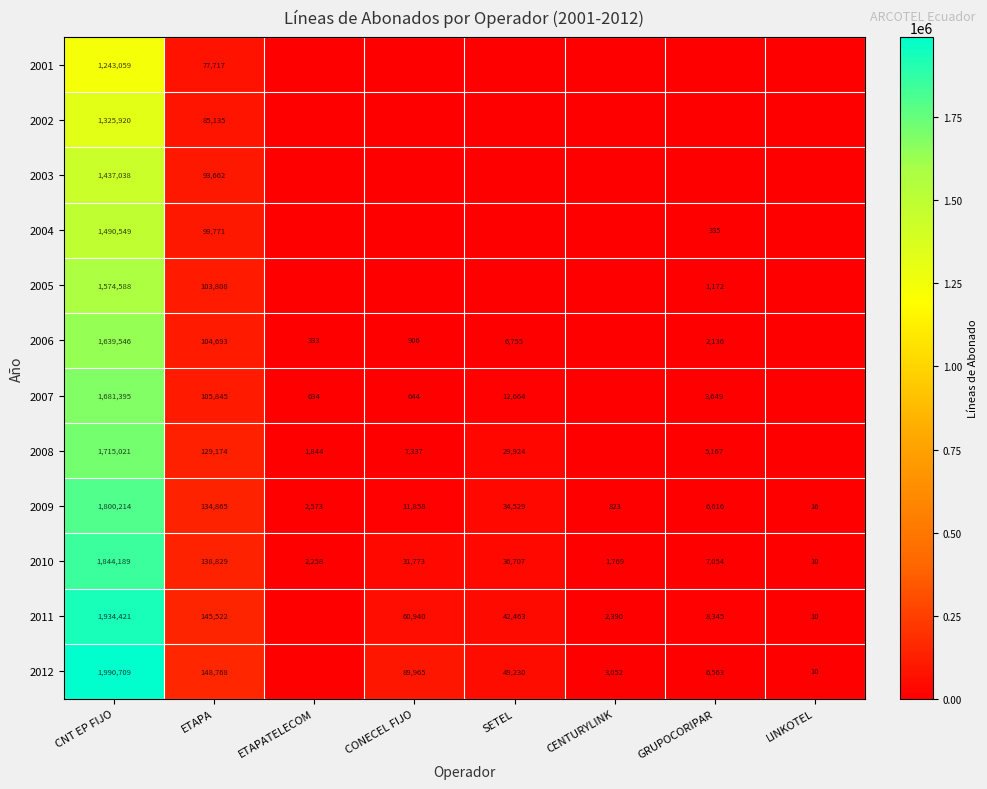

Rank the categories by 2010 value from lowest to highest.

LINKOTEL, CENTURYLINK, ETAPATELECOM, GRUPOCORIPAR, CONECEL FIJO, SETEL, ETAPA, CNT EP FIJO